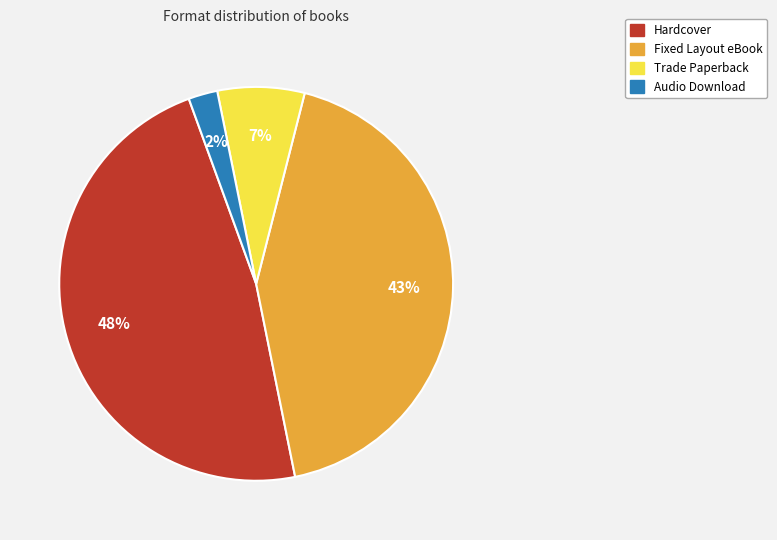

Does Hardcover account for over 50% of the chart?

No